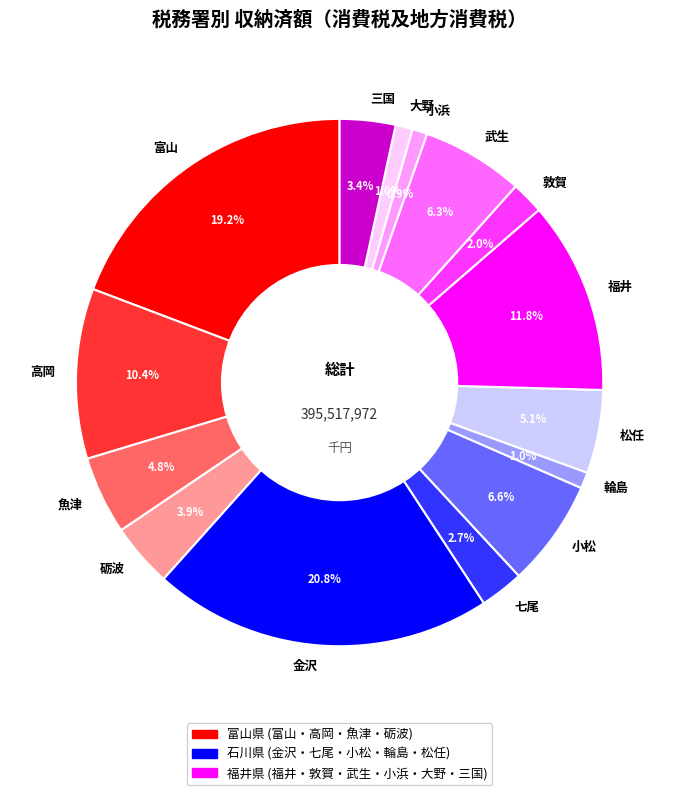

True or false: 高岡 accounts for 10% of the total.

True